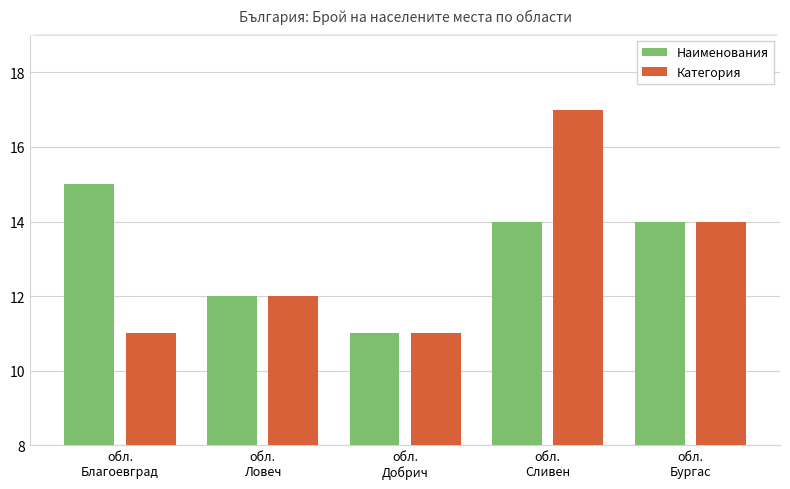

Which series has the largest range (max minus min)?

Категория